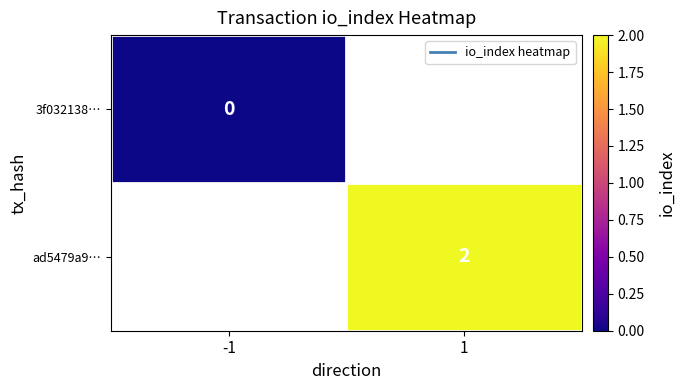

Is the value of 3f032138… at 1 greater than the value of ad5479a9… at -1?

No